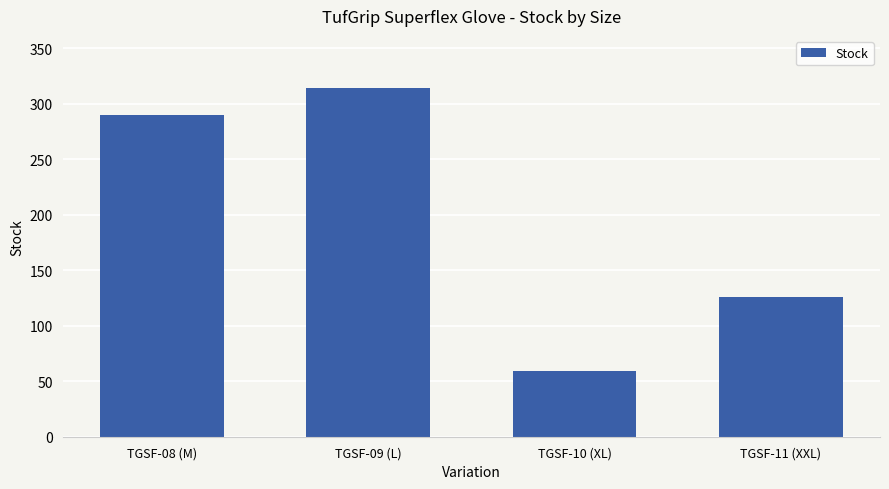

Reading right to left, extract all data points from this chart.

TGSF-11 (XXL)=126	TGSF-10 (XL)=59	TGSF-09 (L)=314	TGSF-08 (M)=290